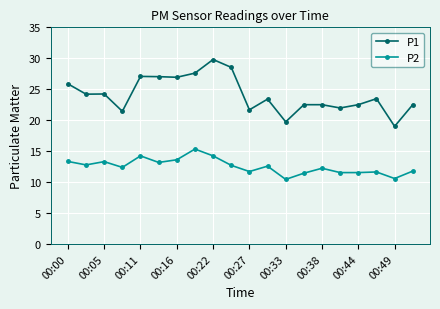

What is the value of the P2 point at the 6th from the left?

13.2